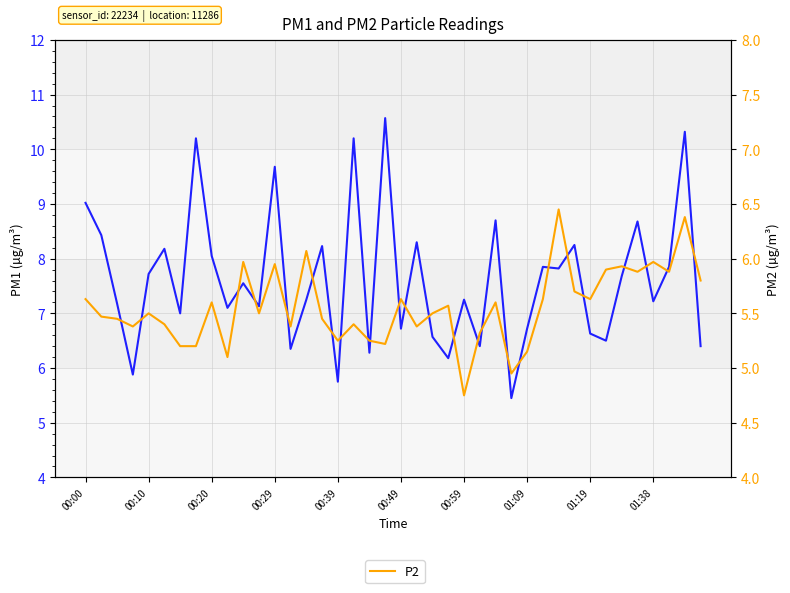

How many lines are shown in the chart?

2